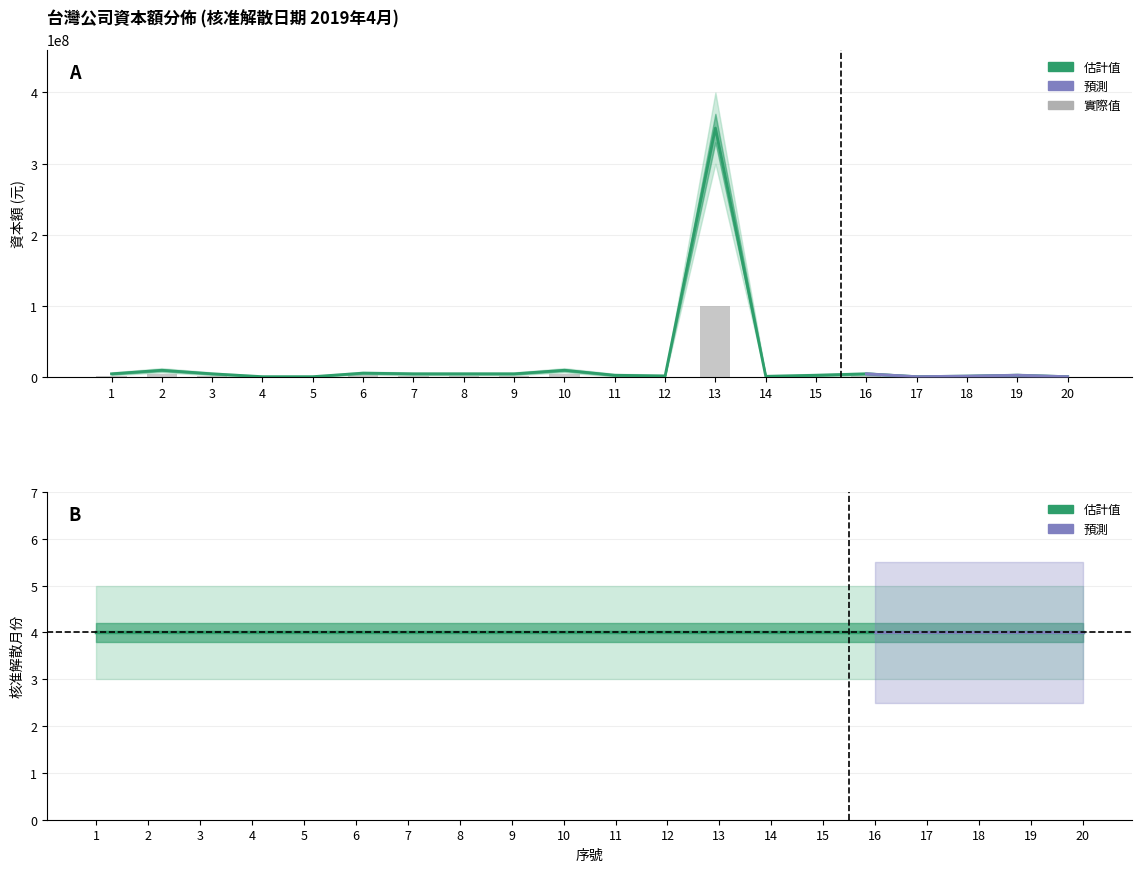

The 資本額_upper series shows 824678 at 9. True or false?

False